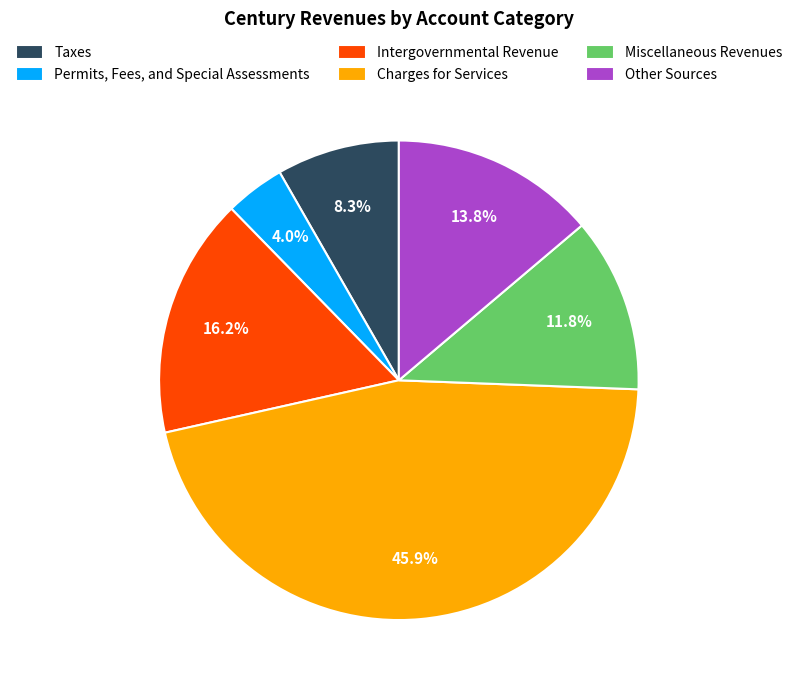

Between Miscellaneous Revenues and Taxes, which is larger?

Miscellaneous Revenues